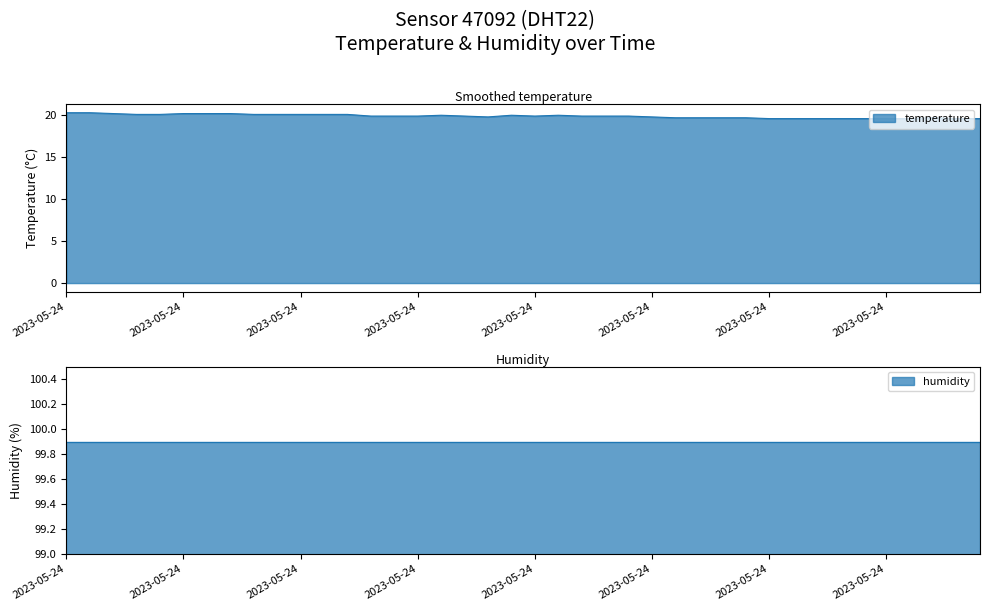

How many values are between 19 and 20?

27